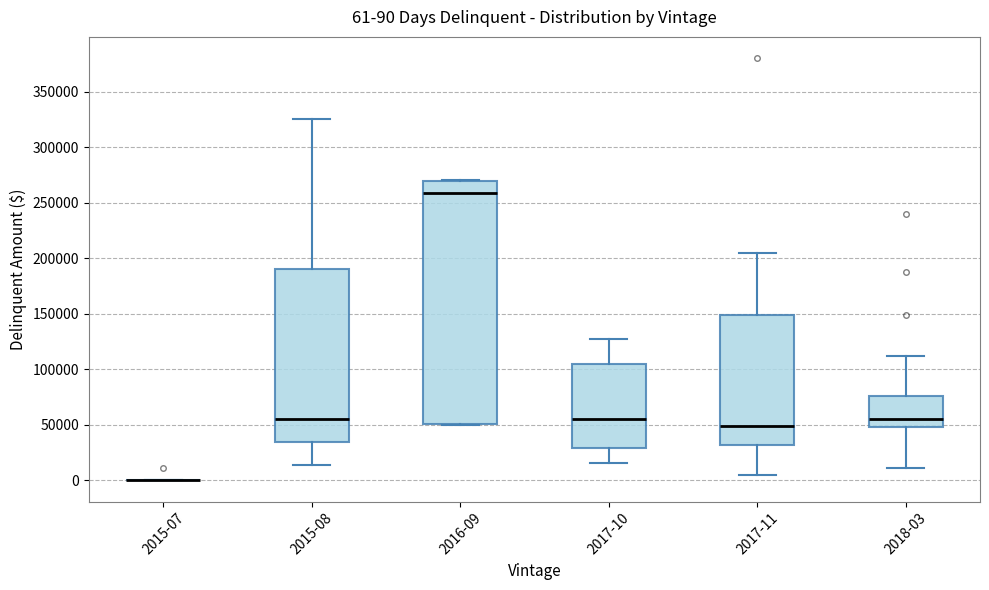

Comparing the boxes themselves (not the whiskers), which one is the tallest?

2016-09